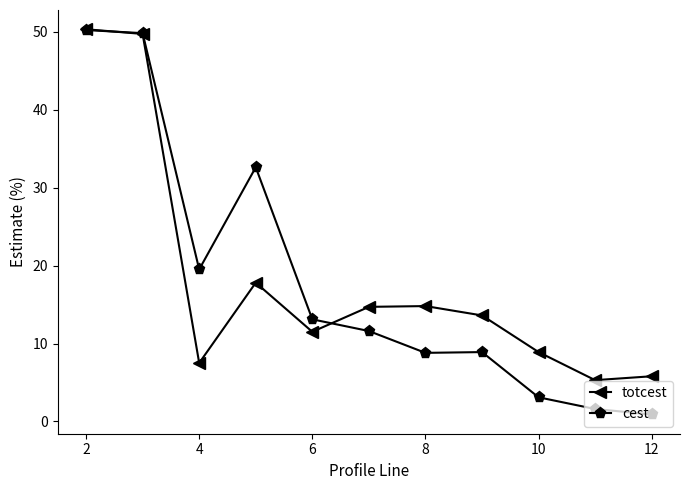

What is the value of the totcest point at the 11th from the left?

5.8